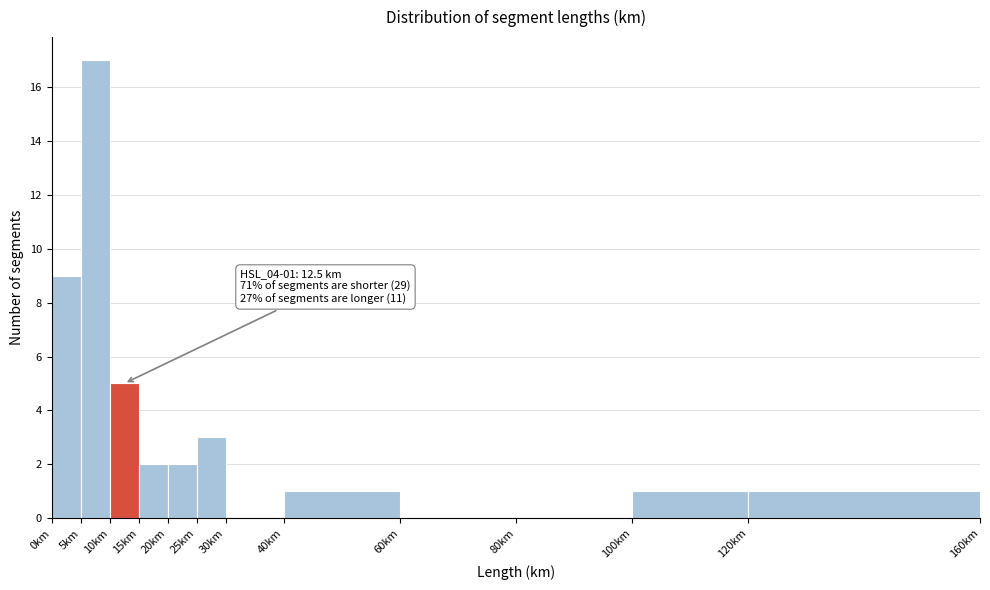

Over which range of the x-axis is the bar tallest?

5 to 10